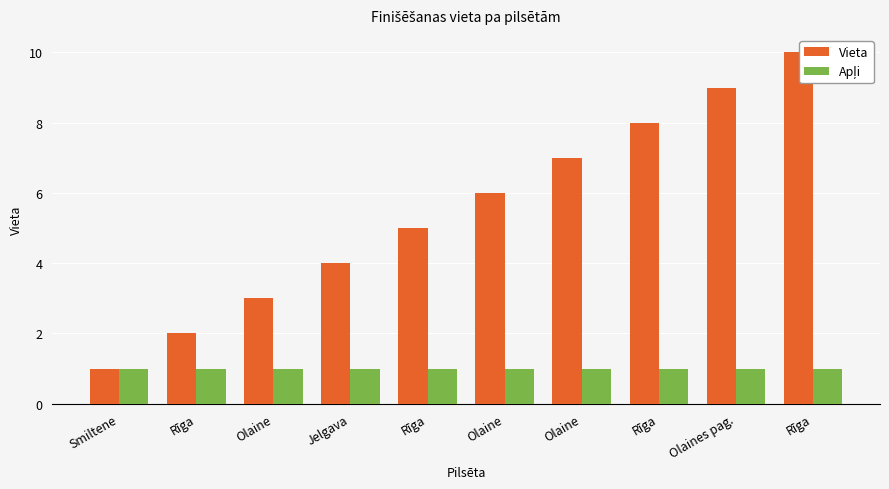

What is the sum of the Vieta values at Olaine and Rīga?

15